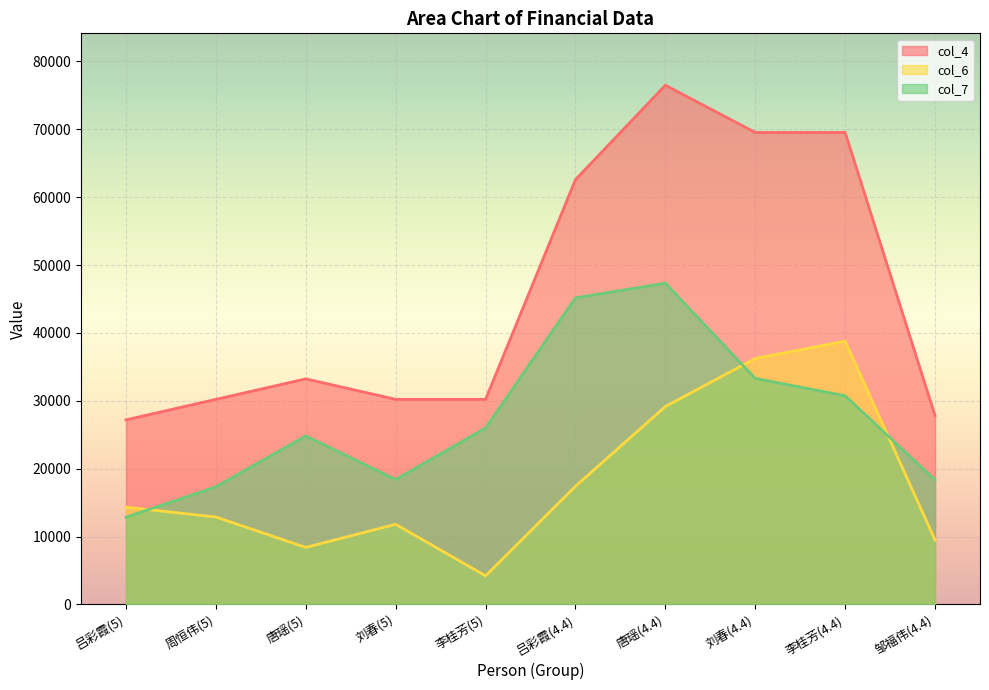

What are all the series names shown in the legend?

col_4, col_6, col_7